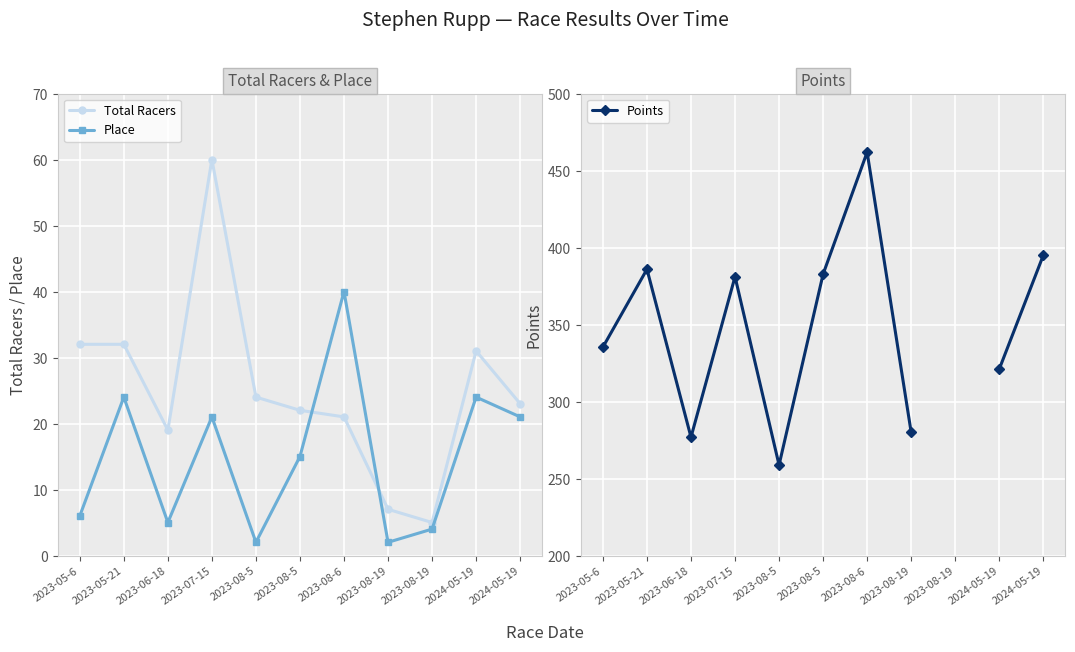

List the labels in order of Place value, largest first.

2023-08-6, 2023-05-21, 2024-05-19, 2023-07-15, 2024-05-19, 2023-08-5, 2023-05-6, 2023-06-18, 2023-08-19, 2023-08-5, 2023-08-19